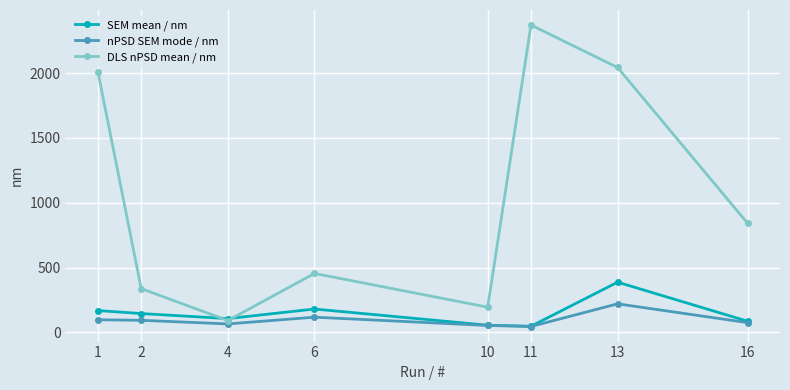

In nPSD SEM mode / nm, how many points are lower than both neighbors (excluding endpoints)?

2